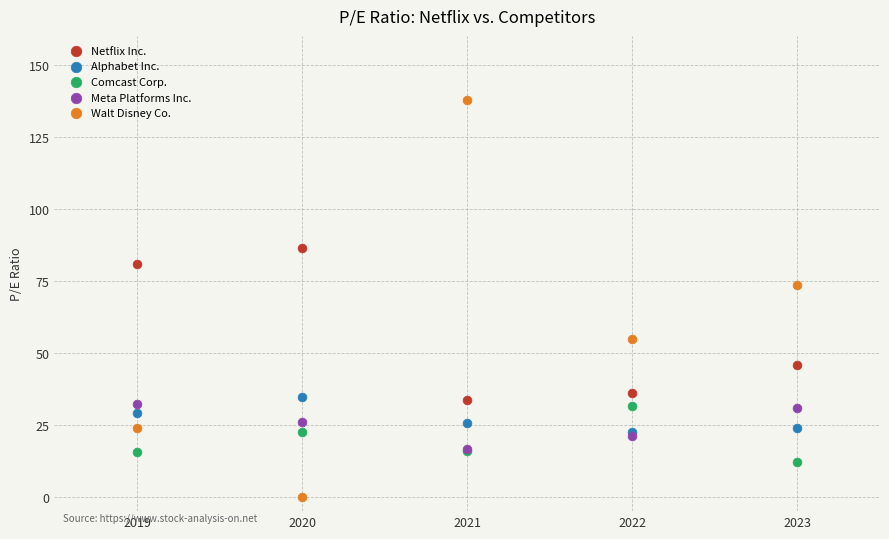

What are all the series names shown in the legend?

Netflix Inc., Alphabet Inc., Comcast Corp., Meta Platforms Inc., Walt Disney Co.